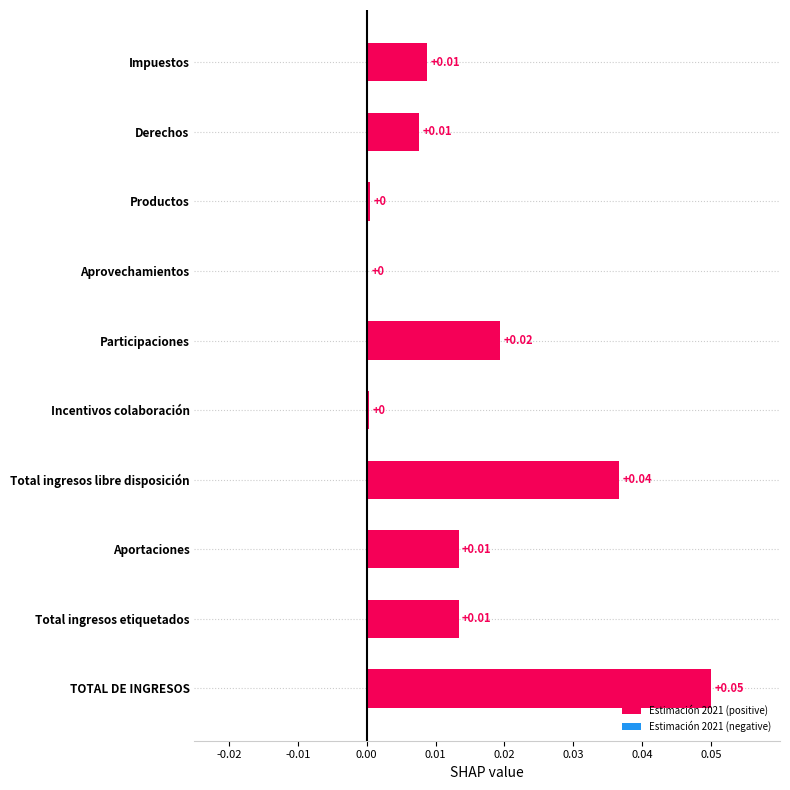

Which has a higher value, TOTAL DE INGRESOS or Participaciones?

TOTAL DE INGRESOS